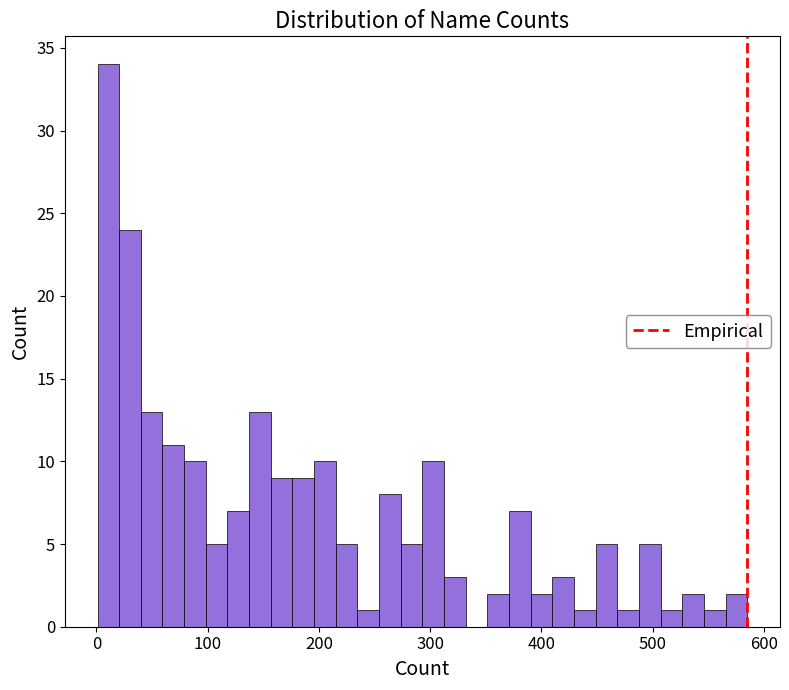

Read against the x-axis, roughly where is the centre of the tallest bar?

10